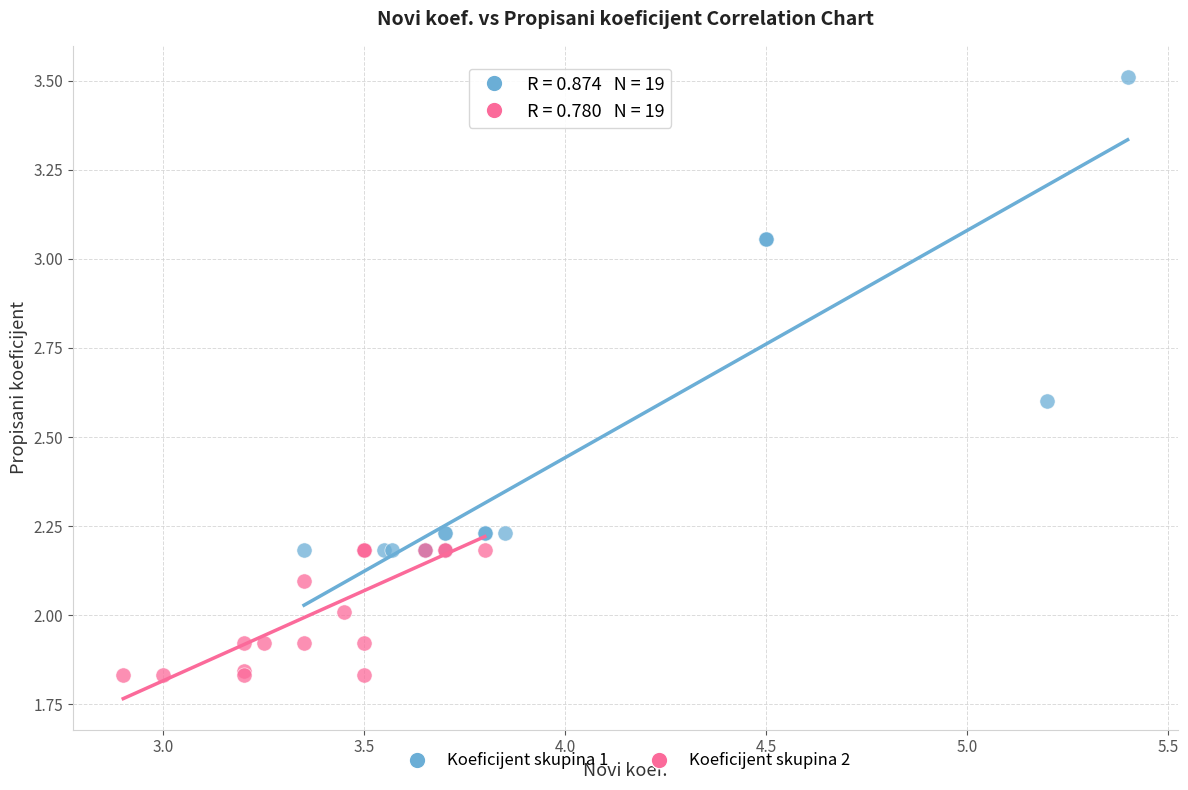

Which series has the largest Y range (max minus min)?

Koeficijent skupina 1